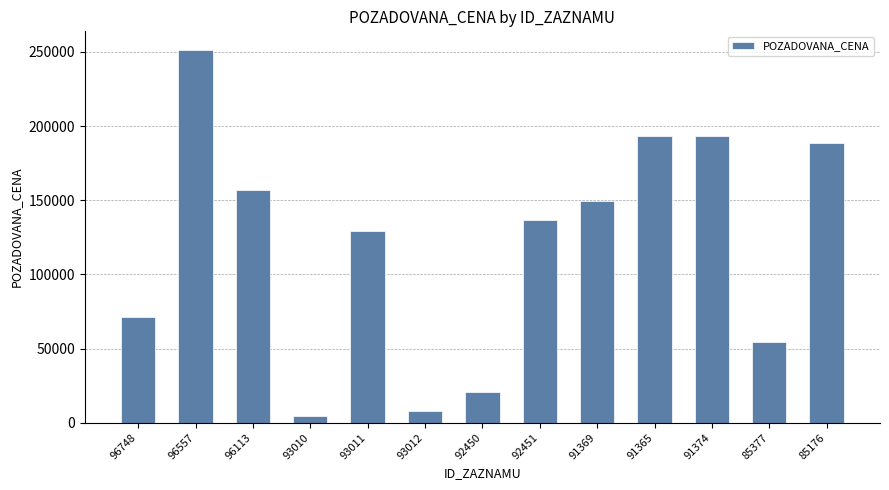

What is the change in value from 93010 to 93011?

+125220